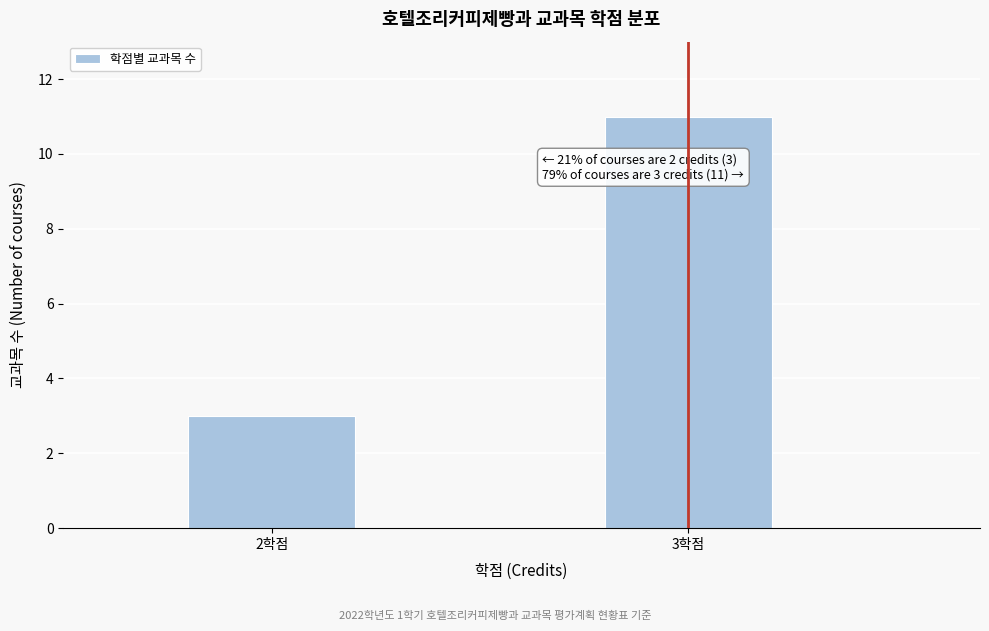

Reading left to right, transcribe all the data shown in this chart.

3	11